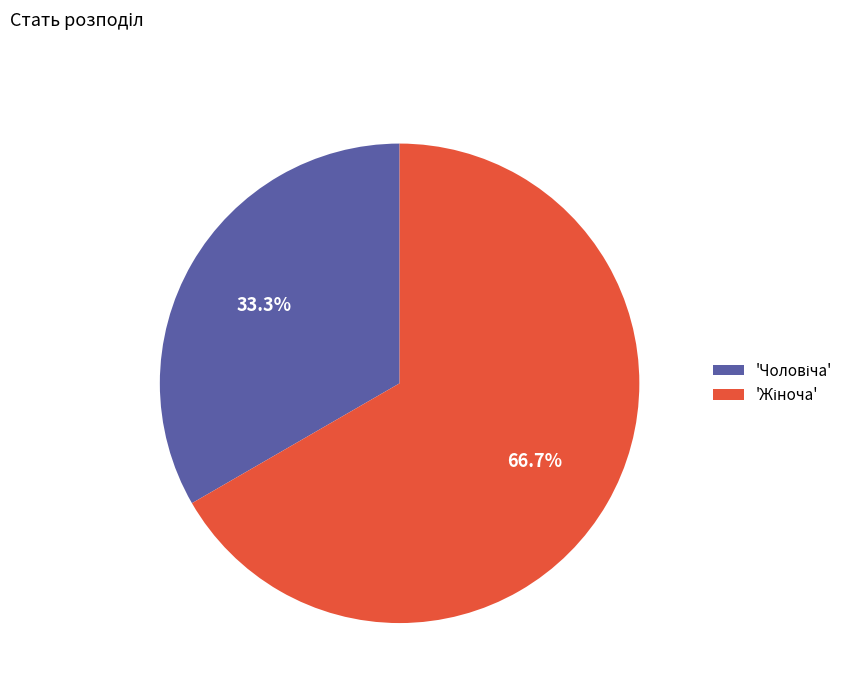

To the nearest percent, what is the average slice percentage?

50%